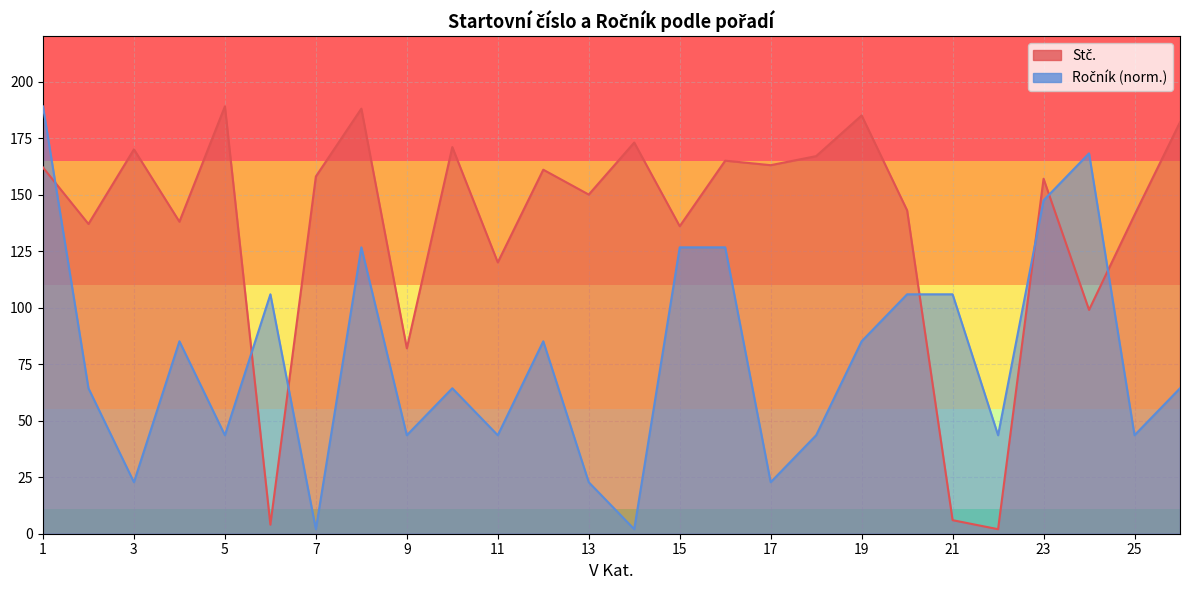

Reading right to left, what are all the values shown in this chart?

Stč.: 26=182.0	25=141.0	24=99.0	23=157.0	22=2.0	21=6.0	20=143.0	19=185.0	18=167.0	17=163.0	16=165.0	15=136.0	14=173.0	13=150.0	12=161.0	11=120.0	10=171.0	9=82.0	8=188.0	7=158.0	6=4.0	5=189.0	4=138.0	3=170.0	2=137.0	1=162.0
Ročník: 26=64.3	25=43.6	24=168.2	23=147.4	22=43.6	21=105.9	20=105.9	19=85.1	18=43.6	17=22.8	16=126.7	15=126.7	14=2.0	13=22.8	12=85.1	11=43.6	10=64.3	9=43.6	8=126.7	7=2.0	6=105.9	5=43.6	4=85.1	3=22.8	2=64.3	1=189.0